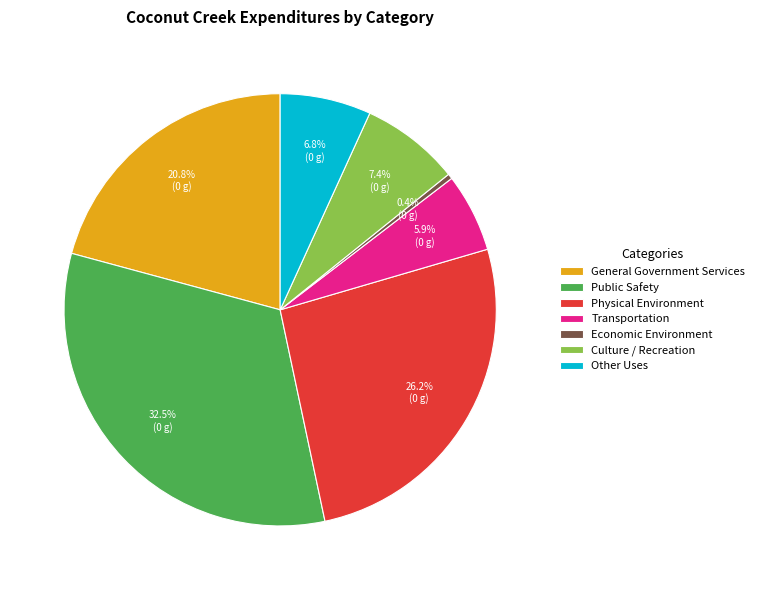

To the nearest percent, what is the combined percentage of Public Safety and Culture / Recreation?

40%